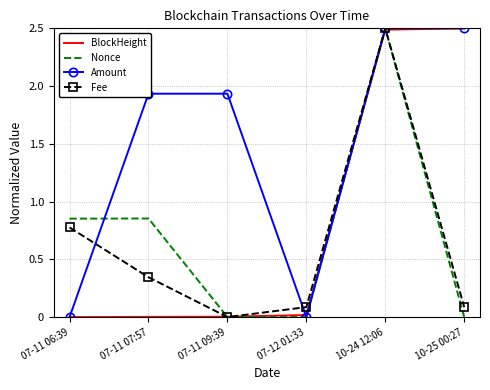

What is the average value of the Amount series?

1.5